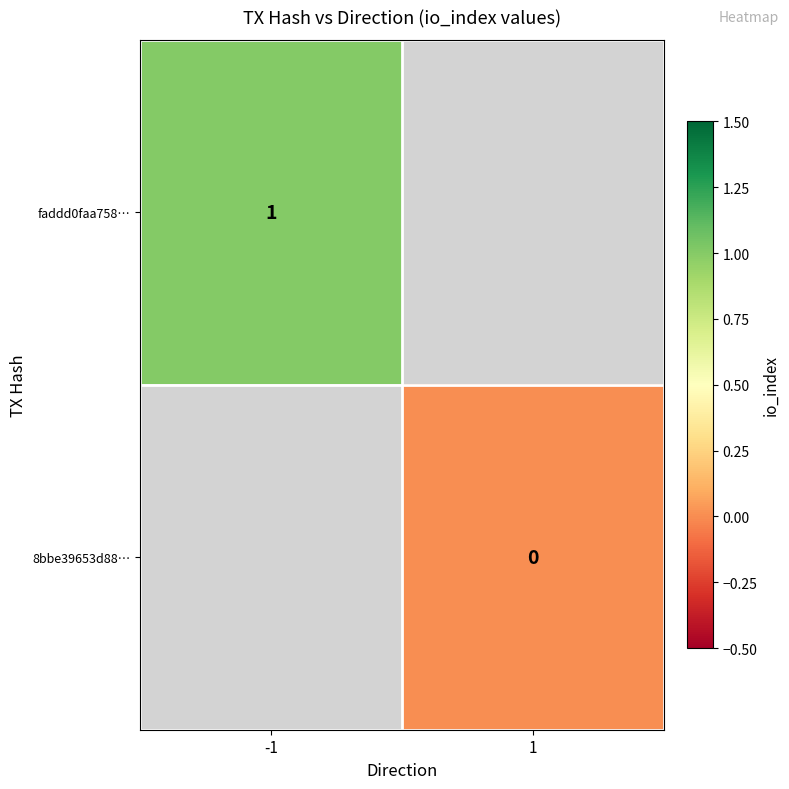

What is the greatest value displayed?

1.0